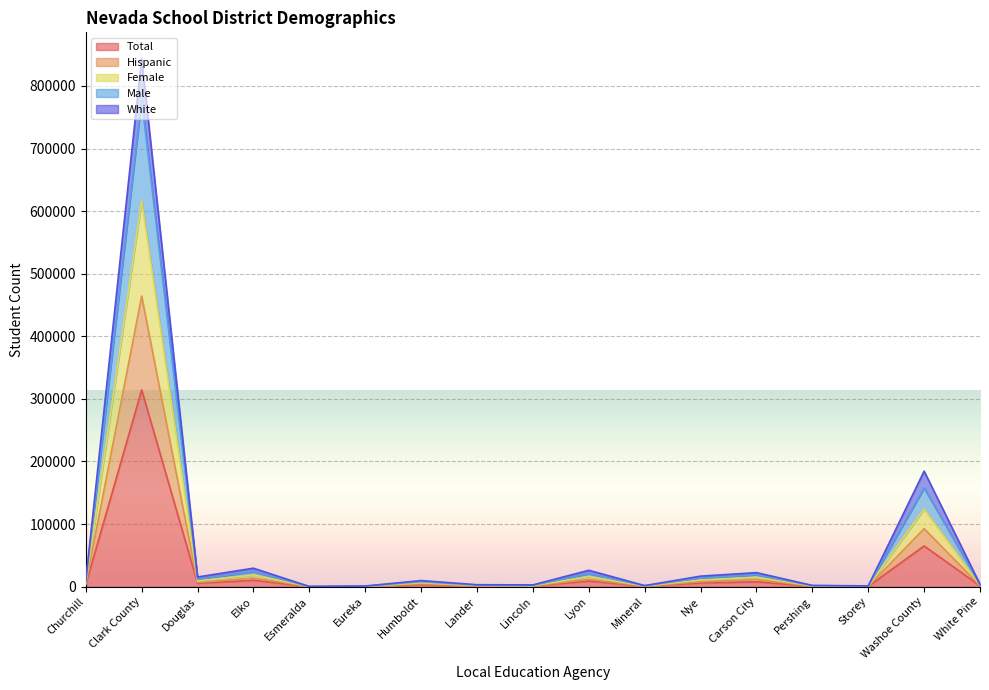

How many lines are shown in the chart?

5